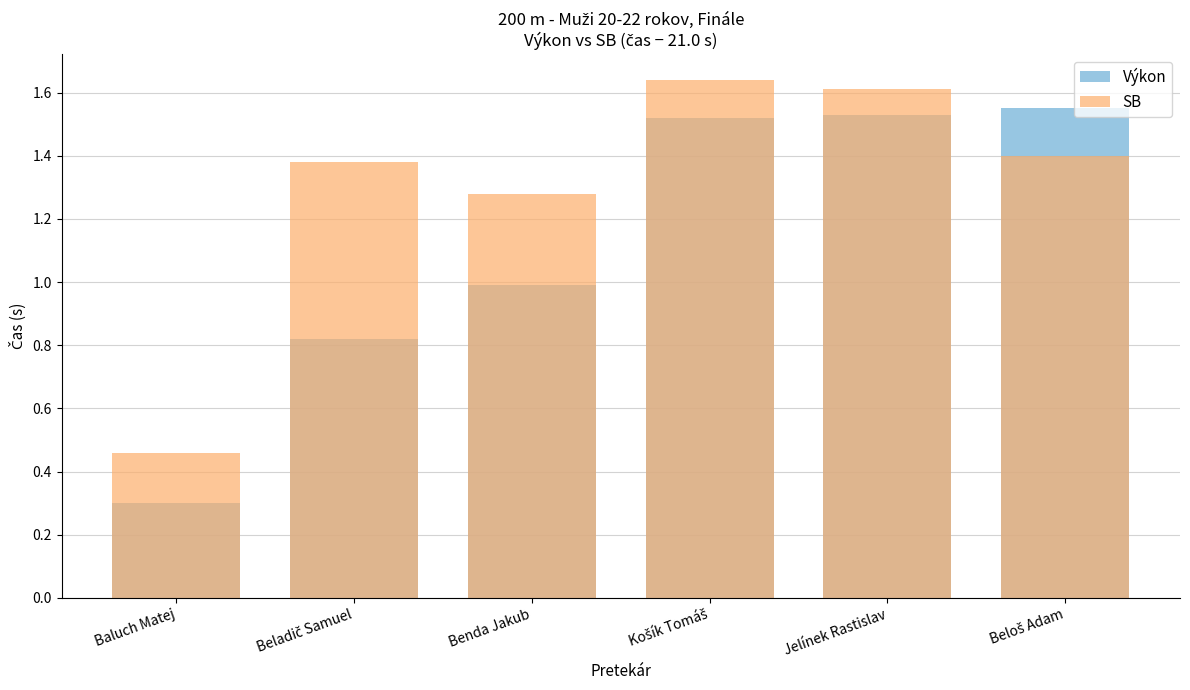

What is the average value of the Výkon series?

1.1